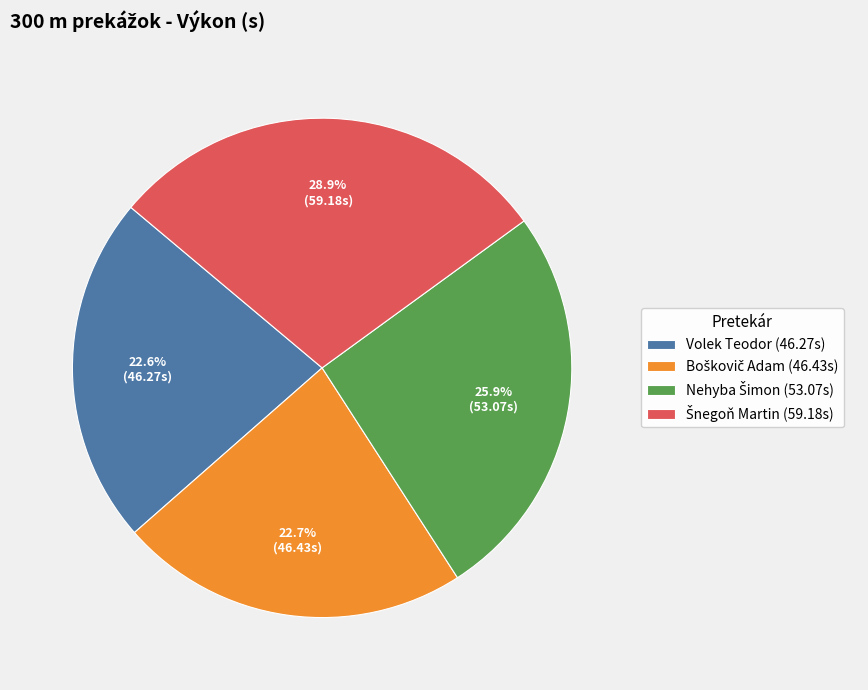

What percentage is the Volek Teodor slice, to the nearest percent?

23%